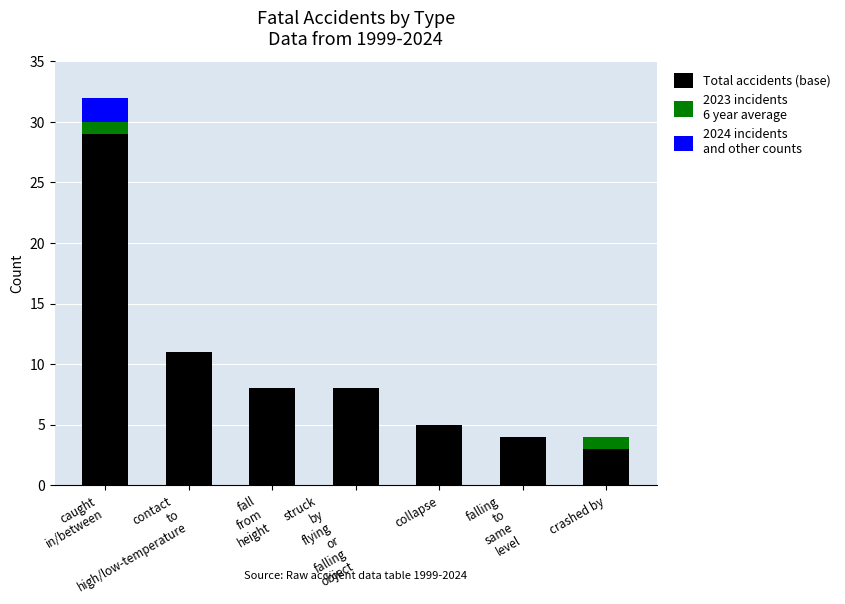

What is the total value across all series at crashed by?

4